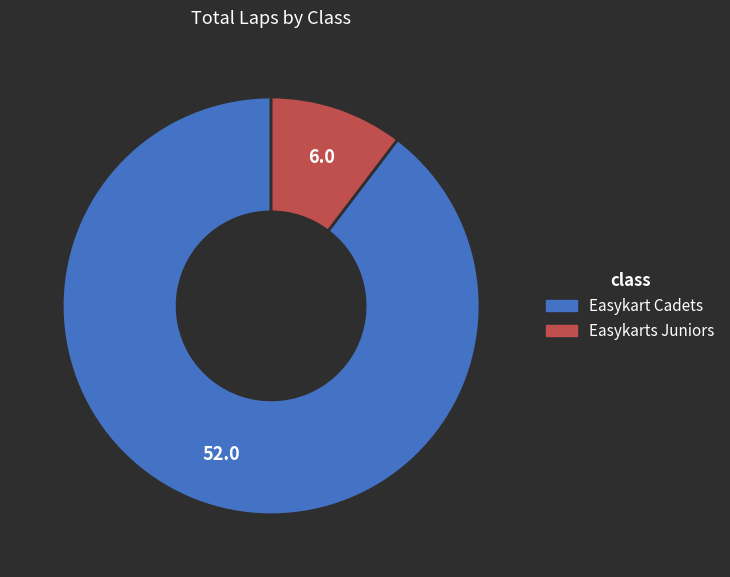

Rank the categories by value from highest to lowest.

Easykart Cadets, Easykarts Juniors